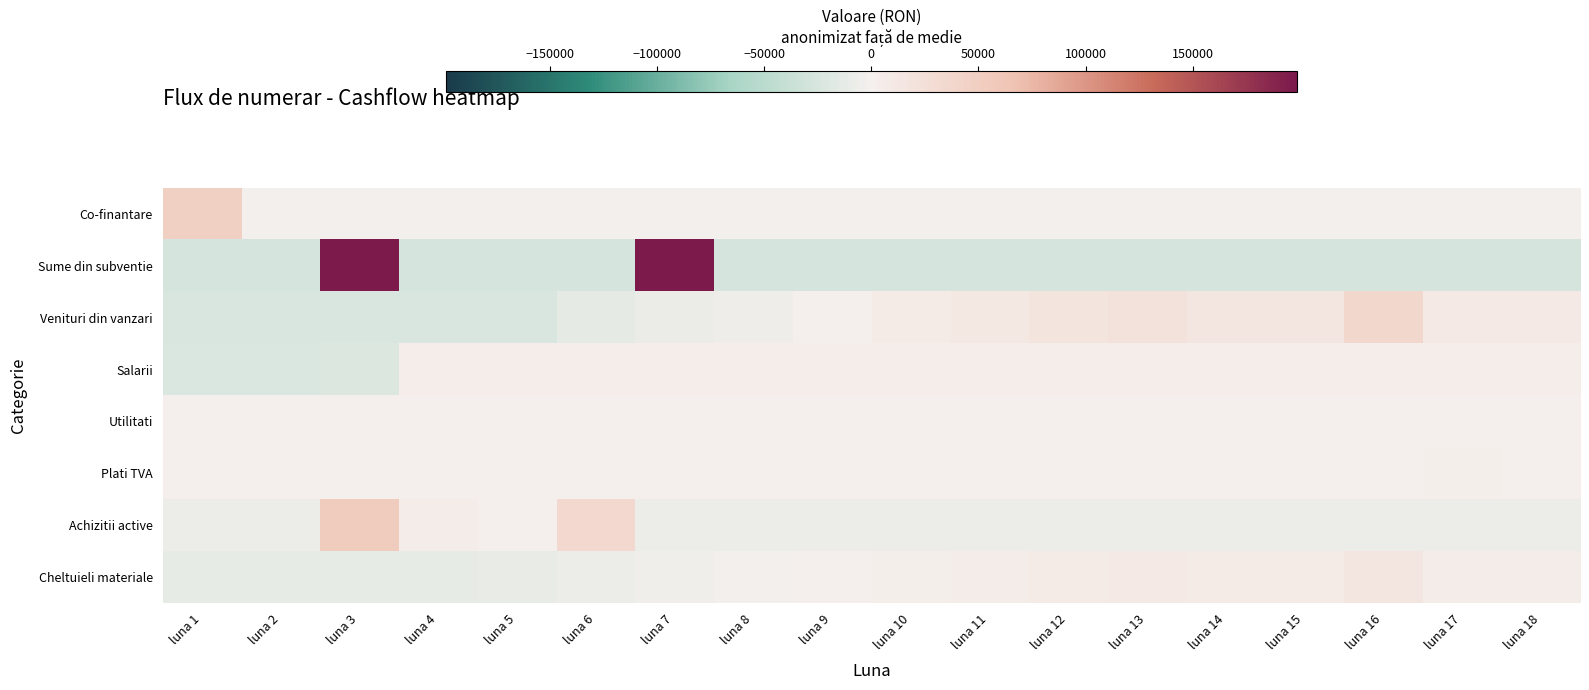

What is the spread (max minus min) of values at luna 16?

63343.3